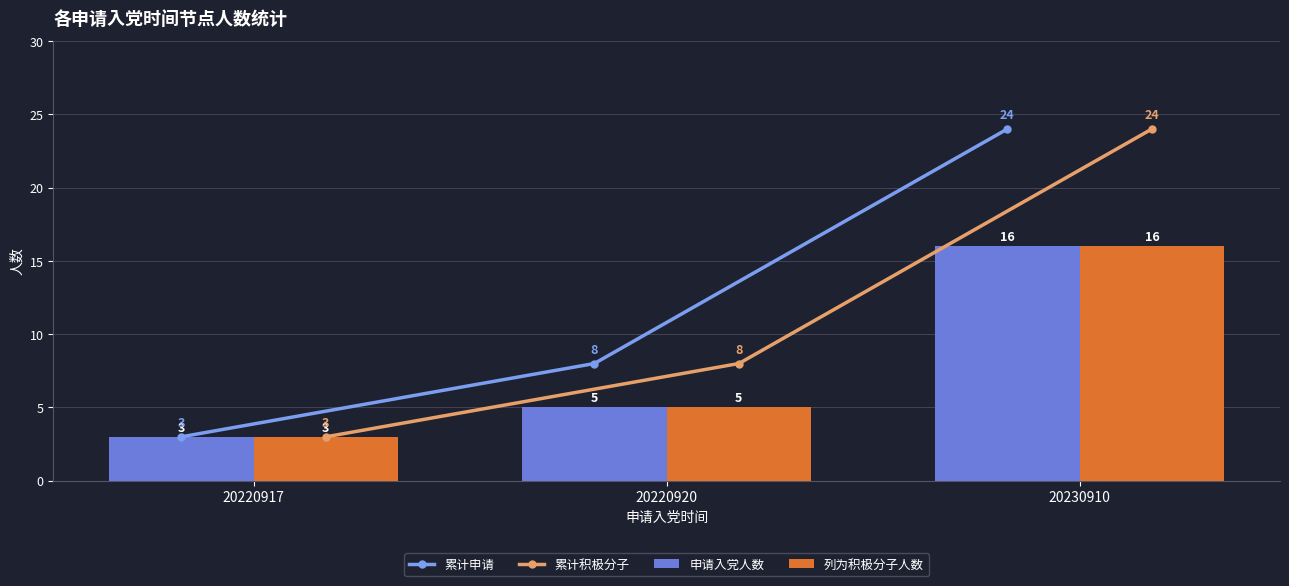

At which label does 申请入党人数 first exceed 5?

20230910